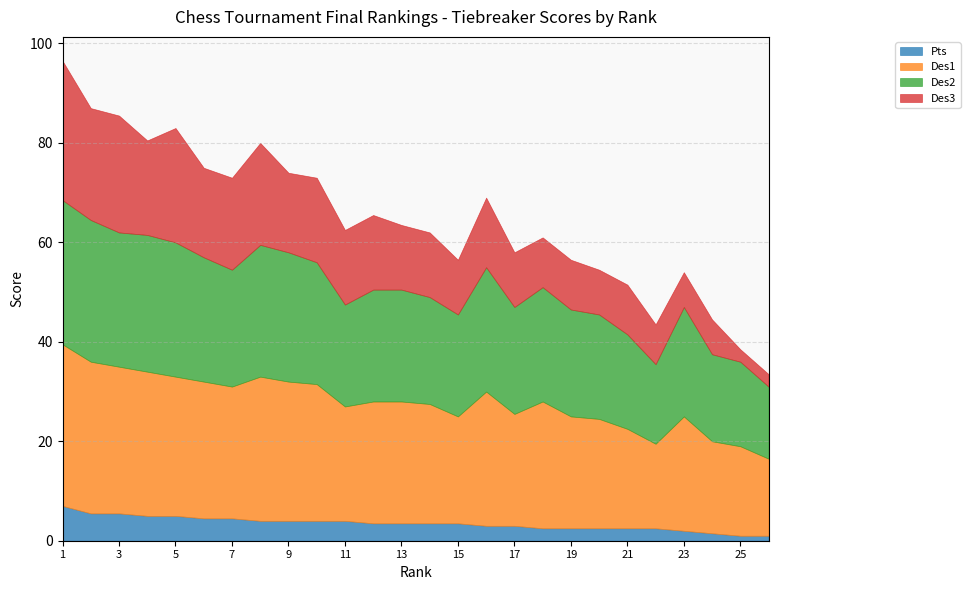

Reading left to right, transcribe all the data shown in this chart.

Pts: 1=7.0	2=5.5	3=5.5	4=5.0	5=5.0	6=4.5	7=4.5	8=4.0	9=4.0	10=4.0	11=4.0	12=3.5	13=3.5	14=3.5	15=3.5	16=3.0	17=3.0	18=2.5	19=2.5	20=2.5	21=2.5	22=2.5	23=2.0	24=1.5	25=1.0	26=1.0
Des1: 1=32.5	2=30.5	3=29.5	4=29.0	5=28.0	6=27.5	7=26.5	8=29.0	9=28.0	10=27.5	11=23.0	12=24.5	13=24.5	14=24.0	15=21.5	16=27.0	17=22.5	18=25.5	19=22.5	20=22.0	21=20.0	22=17.0	23=23.0	24=18.5	25=18.0	26=15.5
Des2: 1=29.0	2=28.5	3=27.0	4=27.5	5=27.0	6=25.0	7=23.5	8=26.5	9=26.0	10=24.5	11=20.5	12=22.5	13=22.5	14=21.5	15=20.5	16=25.0	17=21.5	18=23.0	19=21.5	20=21.0	21=19.0	22=16.0	23=22.0	24=17.5	25=17.0	26=14.5
Des3: 1=28.0	2=22.5	3=23.5	4=19.0	5=23.0	6=18.0	7=18.5	8=20.5	9=16.0	10=17.0	11=15.0	12=15.0	13=13.0	14=13.0	15=11.0	16=14.0	17=11.0	18=10.0	19=10.0	20=9.0	21=10.0	22=8.0	23=7.0	24=7.0	25=2.5	26=2.5